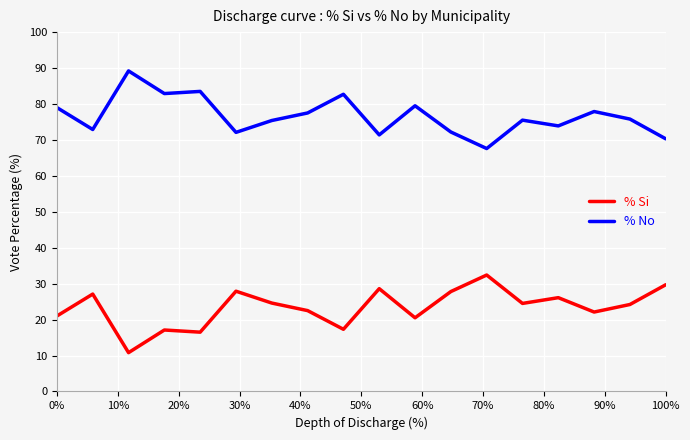

True or false: % Si and % No cross at least once.

False